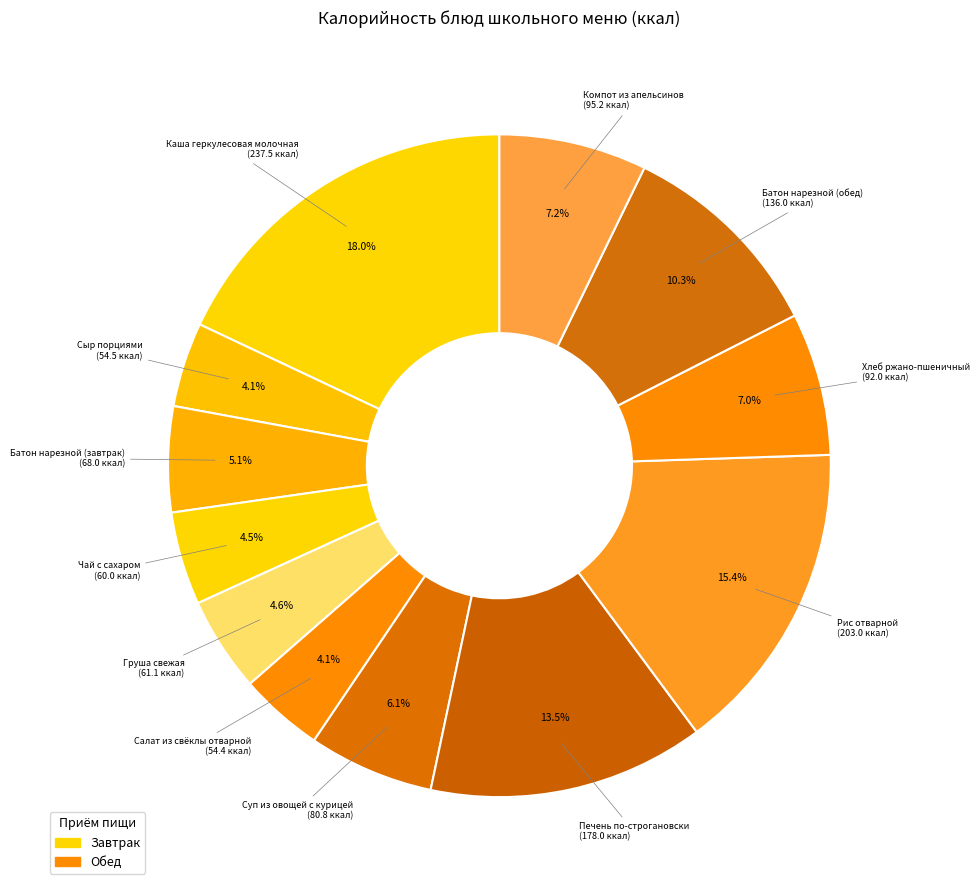

Count the number of slices in the pie.

12